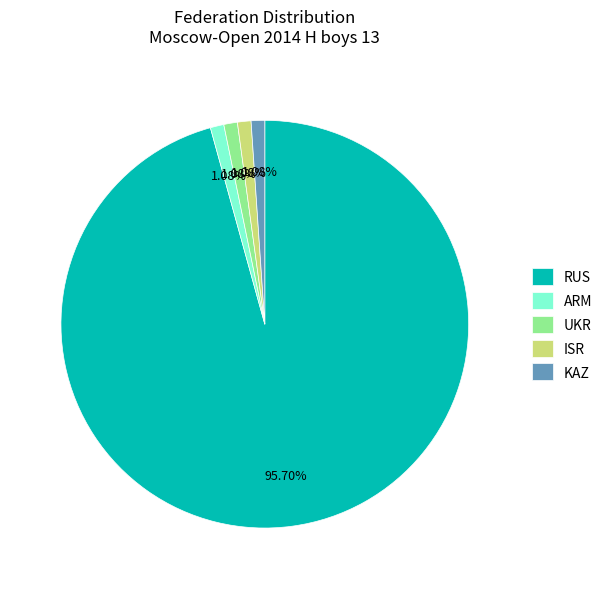

Is there a majority slice in this chart?

Yes